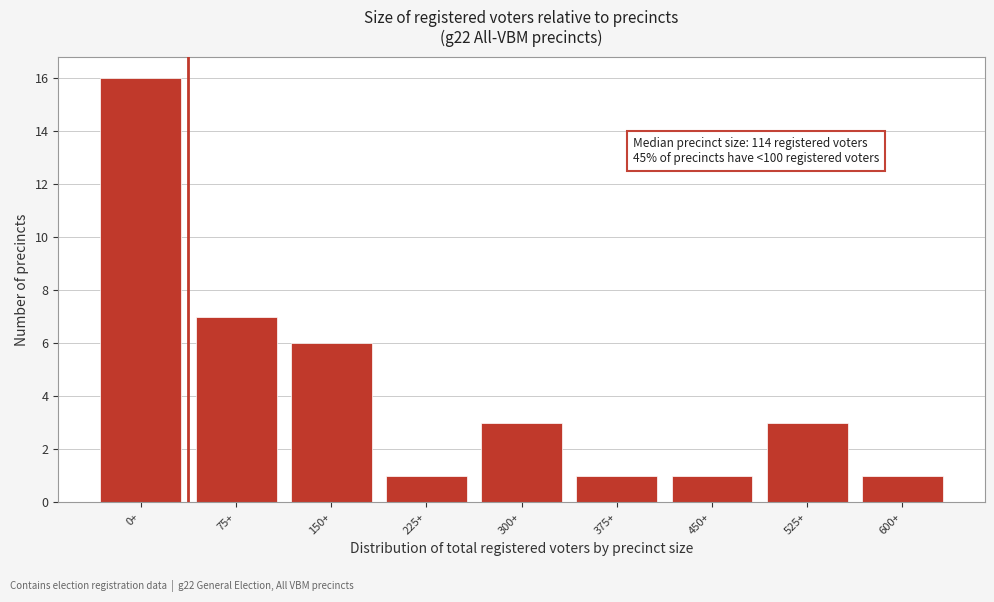

Reading left to right, transcribe all the data shown in this chart.

0+=16	75+=7	150+=6	225+=1	300+=3	375+=1	450+=1	525+=3	600+=1